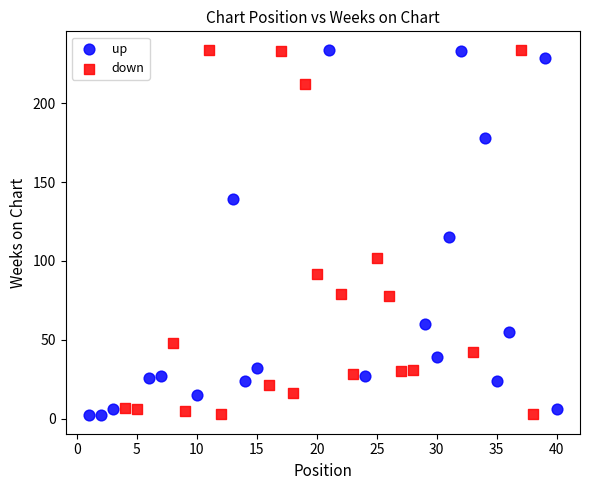

What are all the series names shown in the legend?

up, down